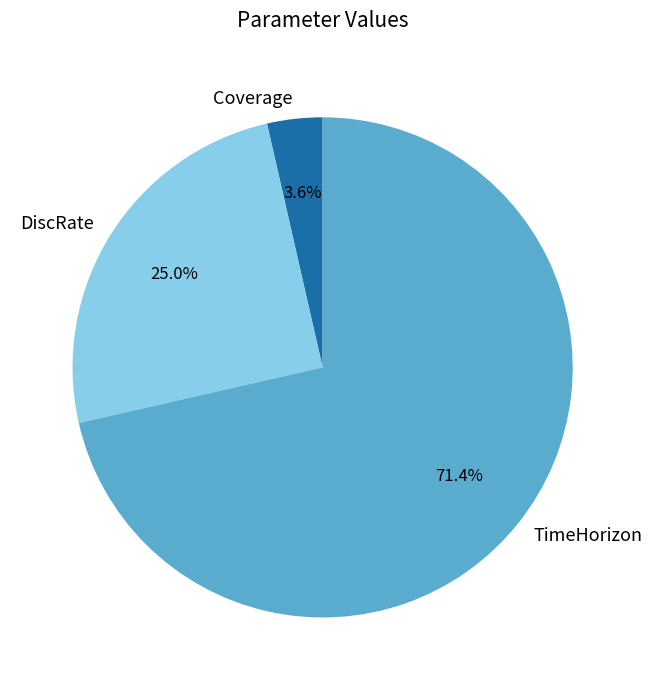

How many segments does this pie chart have?

3